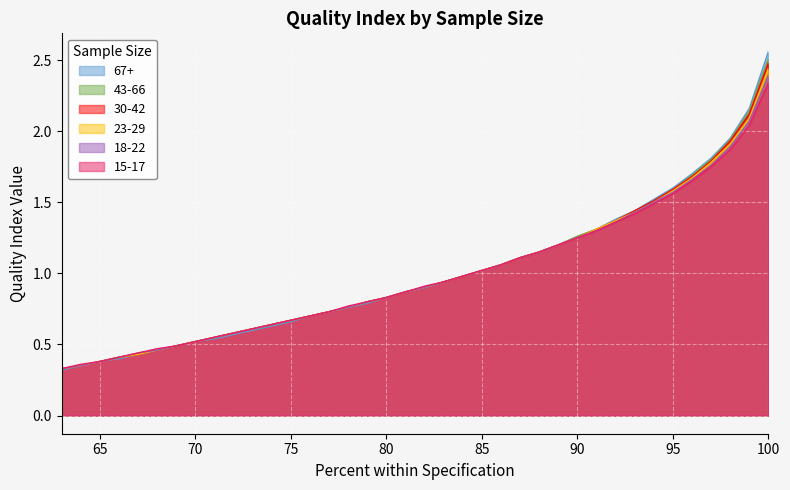

Is it true that 43-66 equals 0.2 at 88?

False